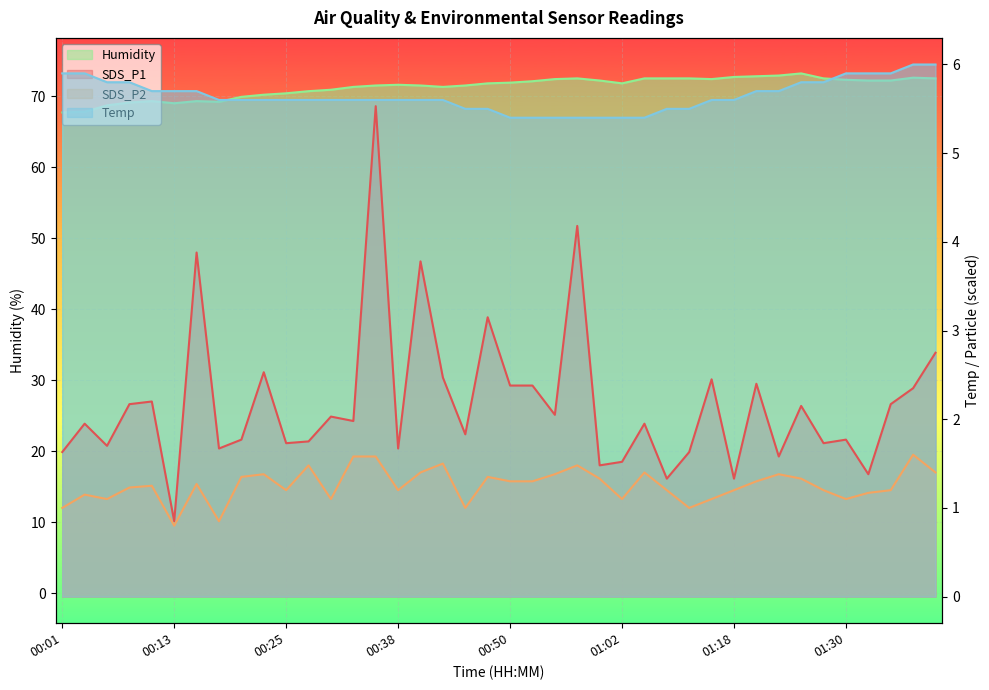

True or false: SDS_P1 and Humidity cross at least once.

False